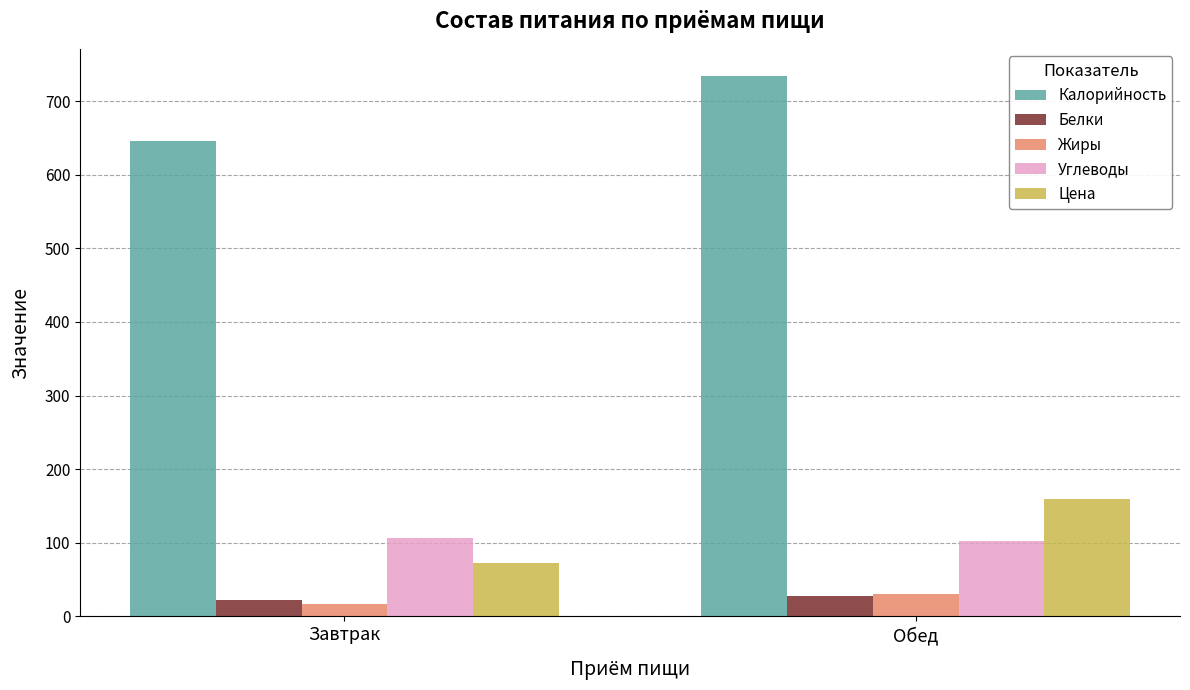

What are all the series names shown in the legend?

Калорийность, Белки, Жиры, Углеводы, Цена